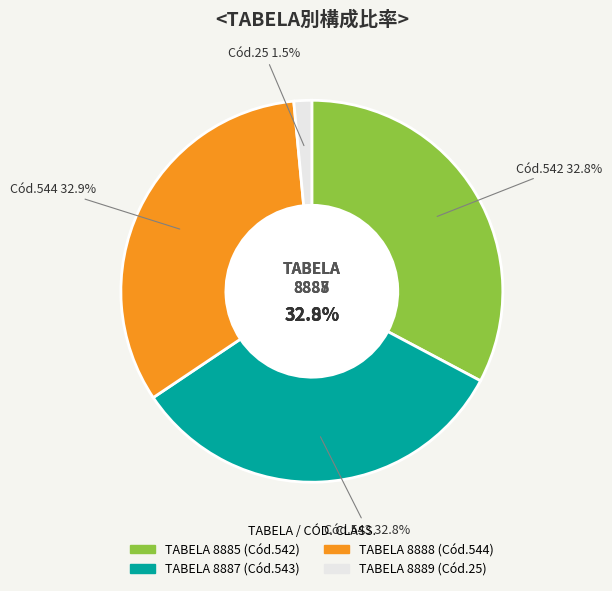

Combined, do 8887 and 8885 account for over 50%?

Yes